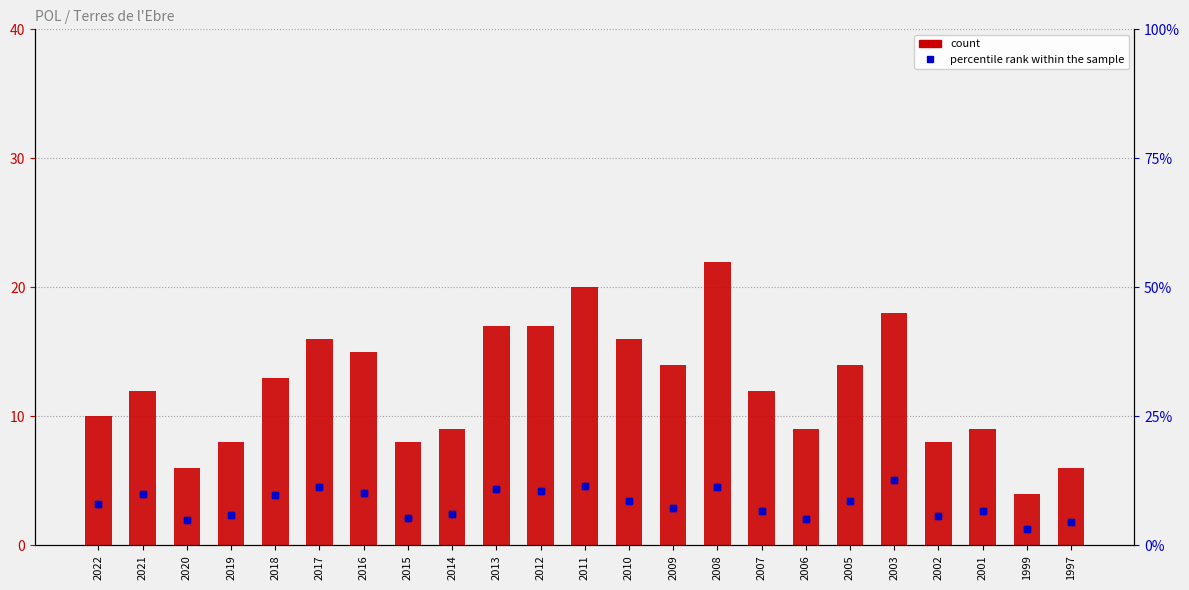

Count the number of data series in this chart.

2